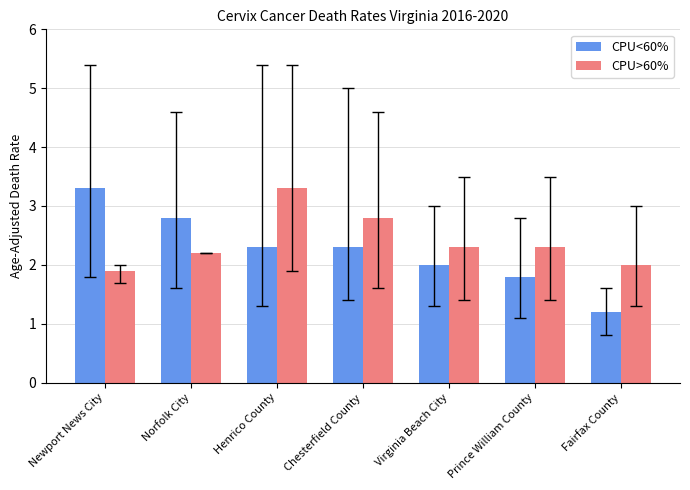

Which series changed the most between Virginia Beach City and Fairfax County?

CPU<60%